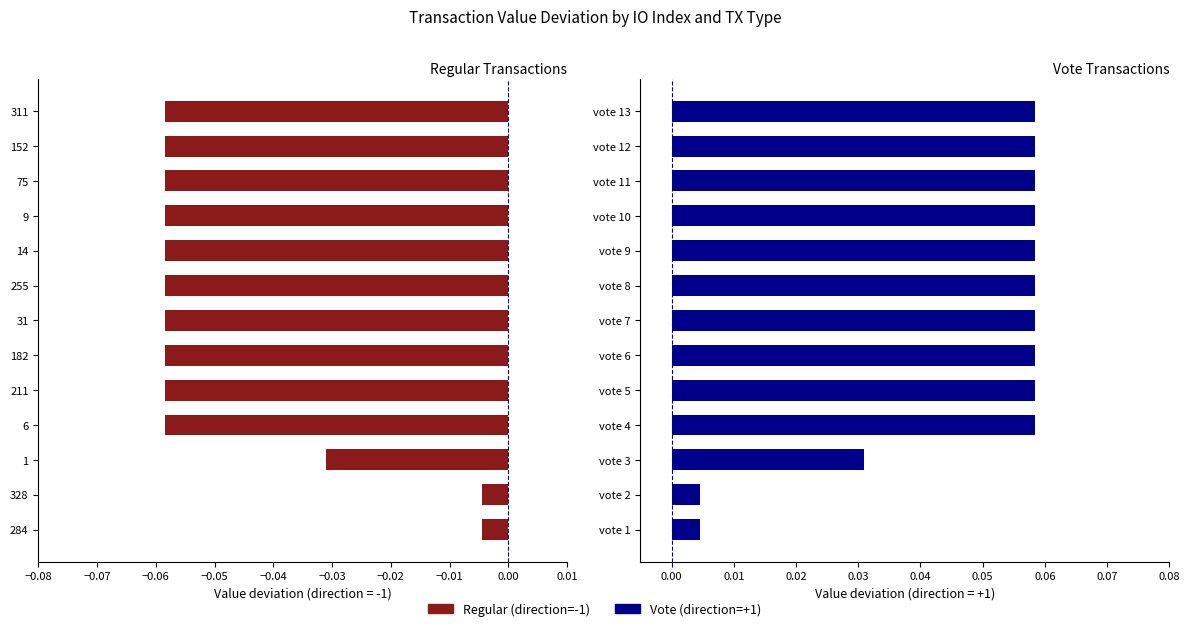

How many bars are there in total?

26